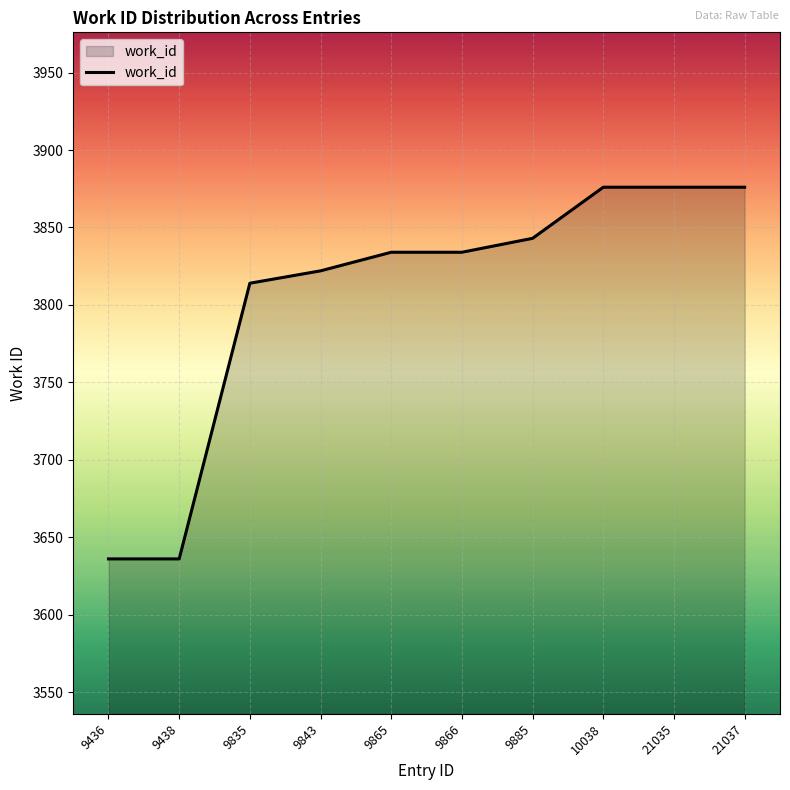

The value at 21035 is 3876. True or false?

True